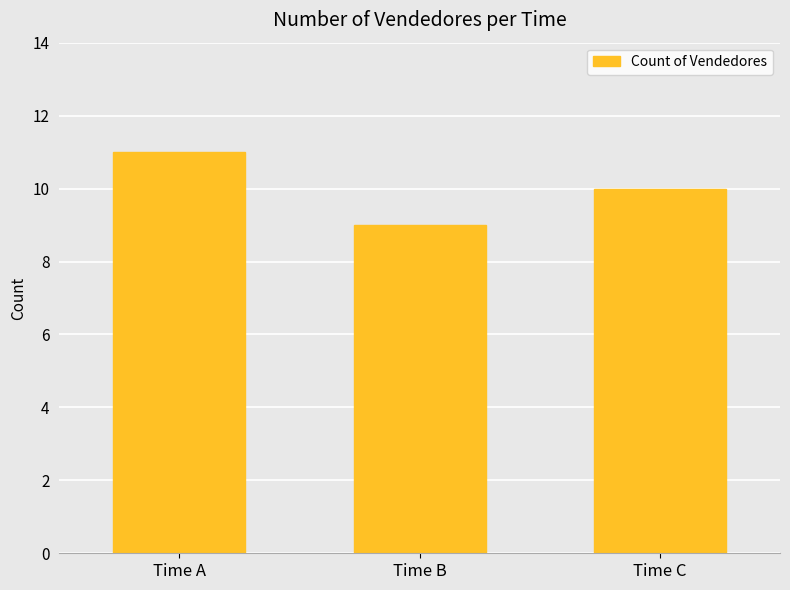

Which category has the highest value across all series?

Time A